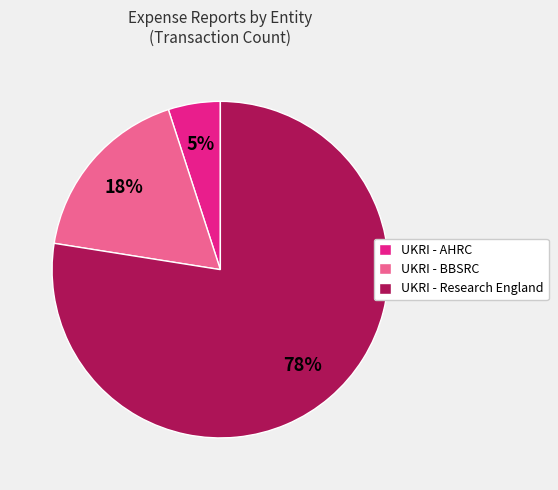

Which has a higher value, UKRI - BBSRC or UKRI - Research England?

UKRI - Research England